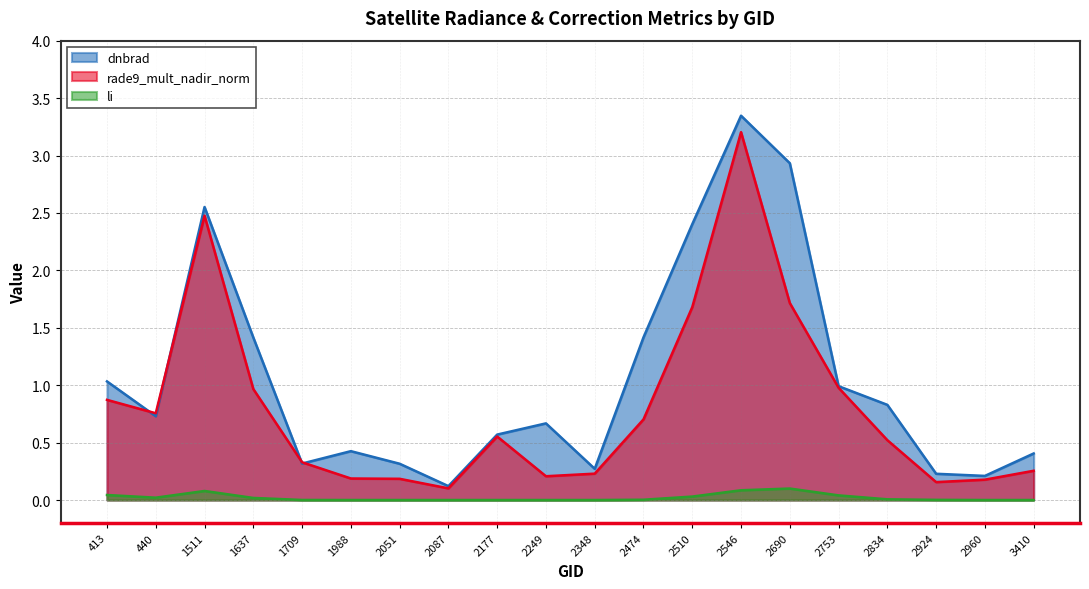

The value of dnbrad at 440 is 1.2. True or false?

False